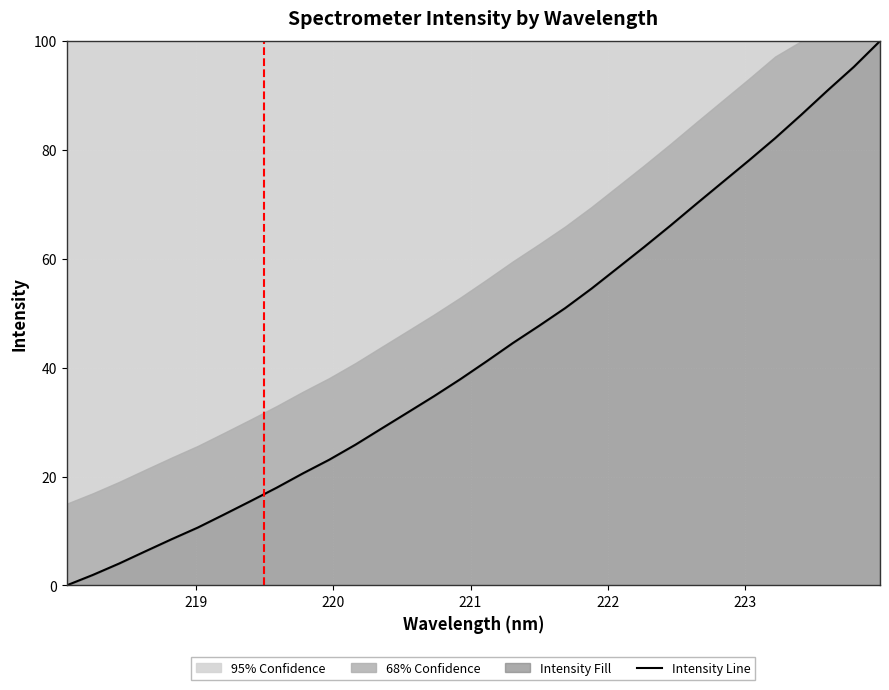

Reading left to right, extract all data points from this chart.

0.0	1.9	4.0	6.3	8.5	10.6	13.0	15.5	18.0	20.6	23.1	25.8	28.8	31.8	34.8	37.9	41.2	44.5	47.7	51.0	54.5	58.3	62.2	66.1	70.1	74.1	78.1	82.2	86.5	90.9	95.2	100.0